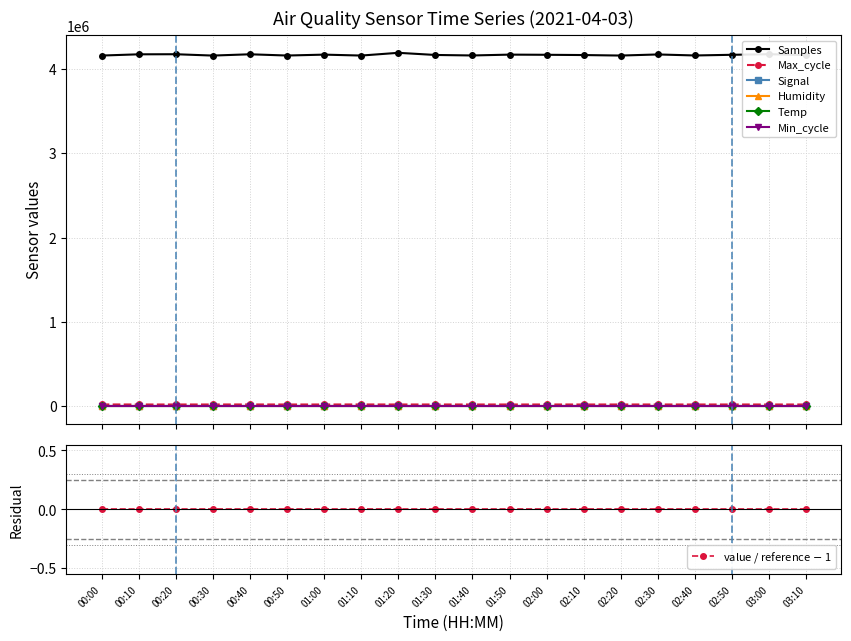

What position from the right is 02:00?

8